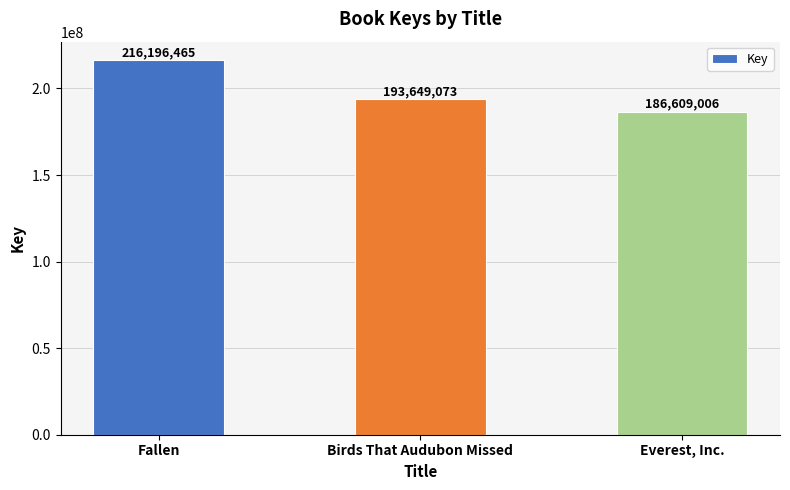

How many distinct data groups are displayed?

1